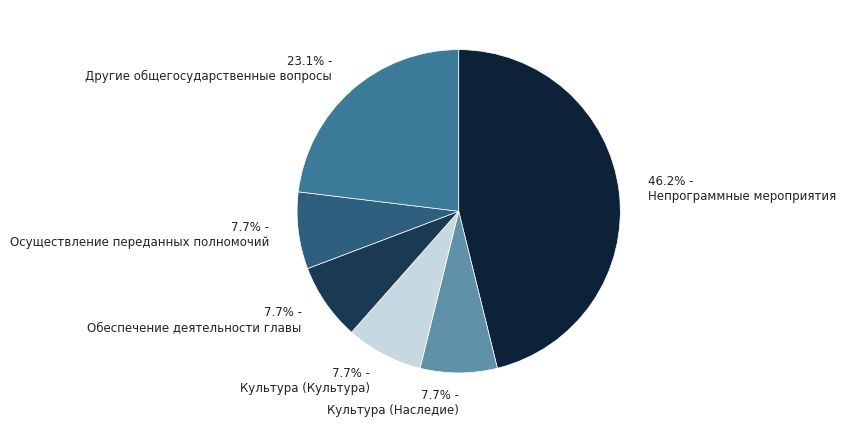

What is the ratio of the value at 23.1% - Другие общегосударственные вопросы to the value at 7.7% - Осуществление переданных полномочий?

3.0